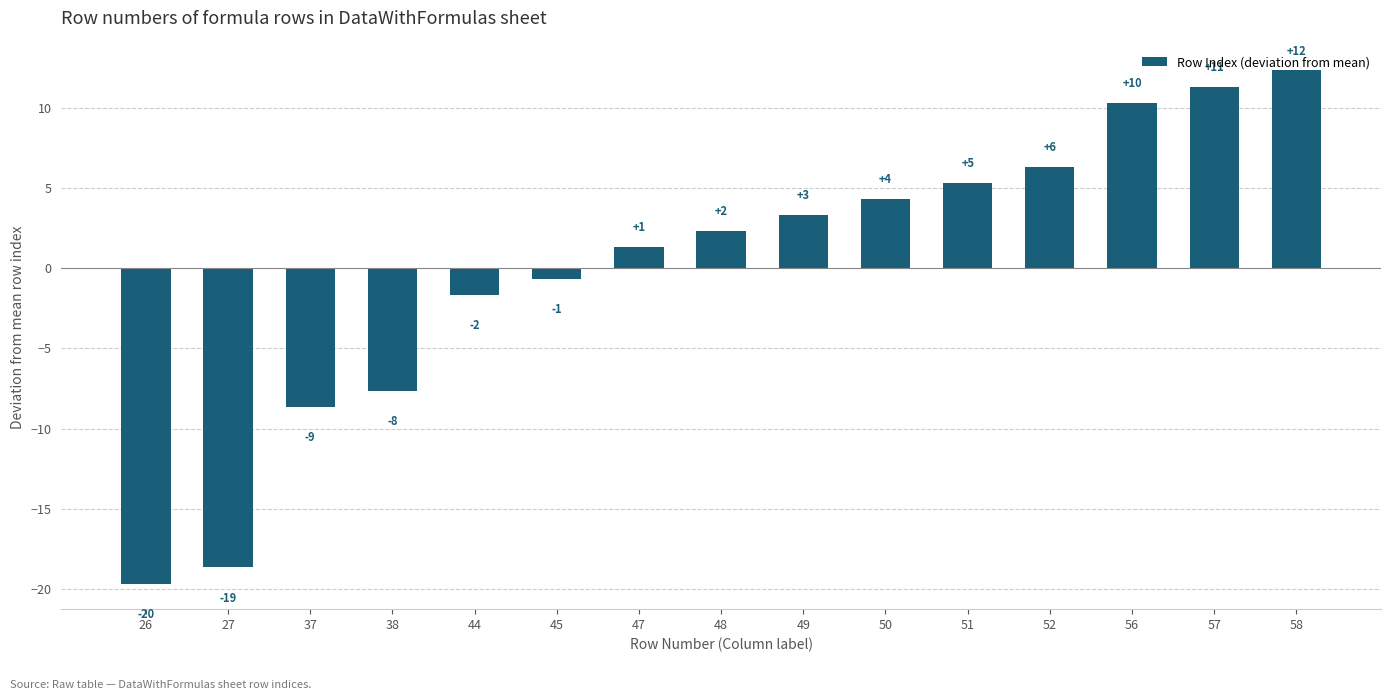

What value does the data have at 52?

6.3